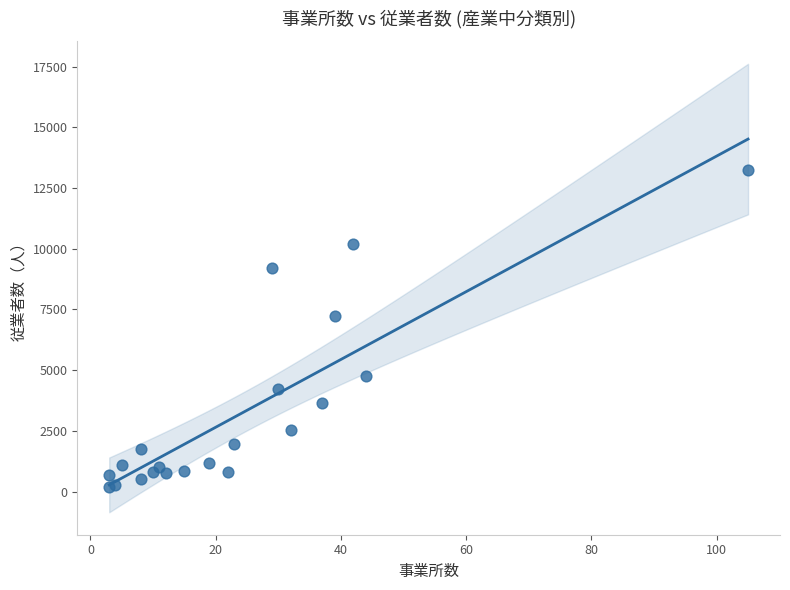

What Y value in the scatter plot is closest to 6716?

7225